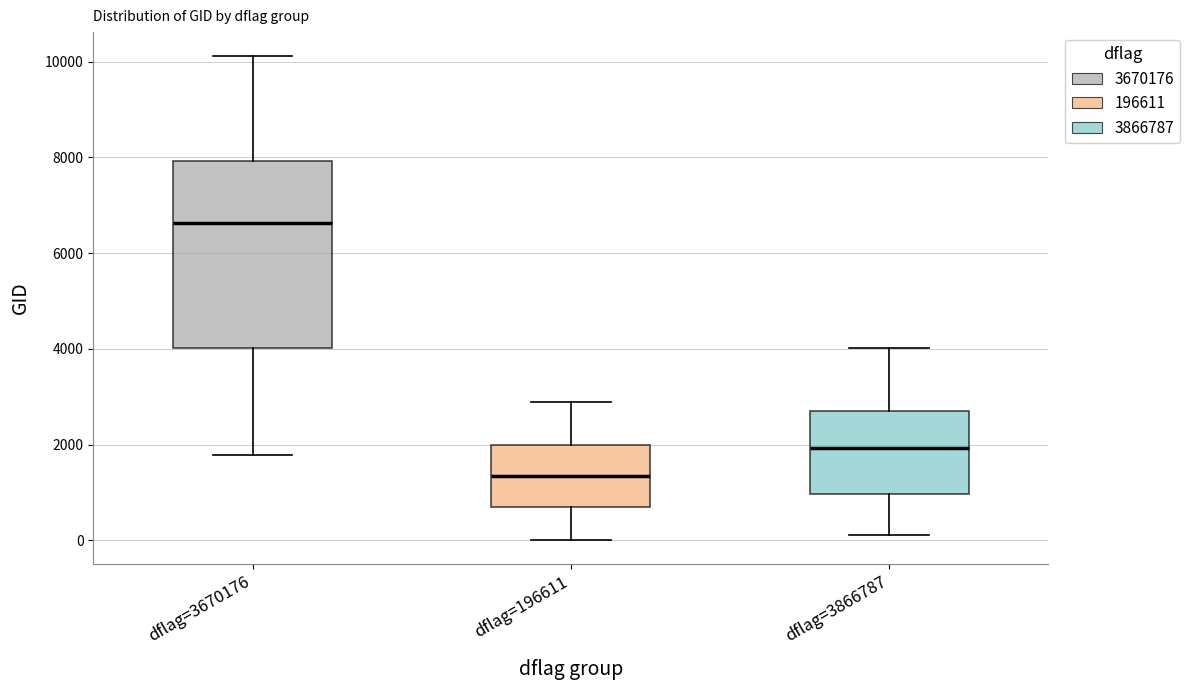

Comparing the boxes themselves (not the whiskers), which one is the tallest?

dflag=3670176